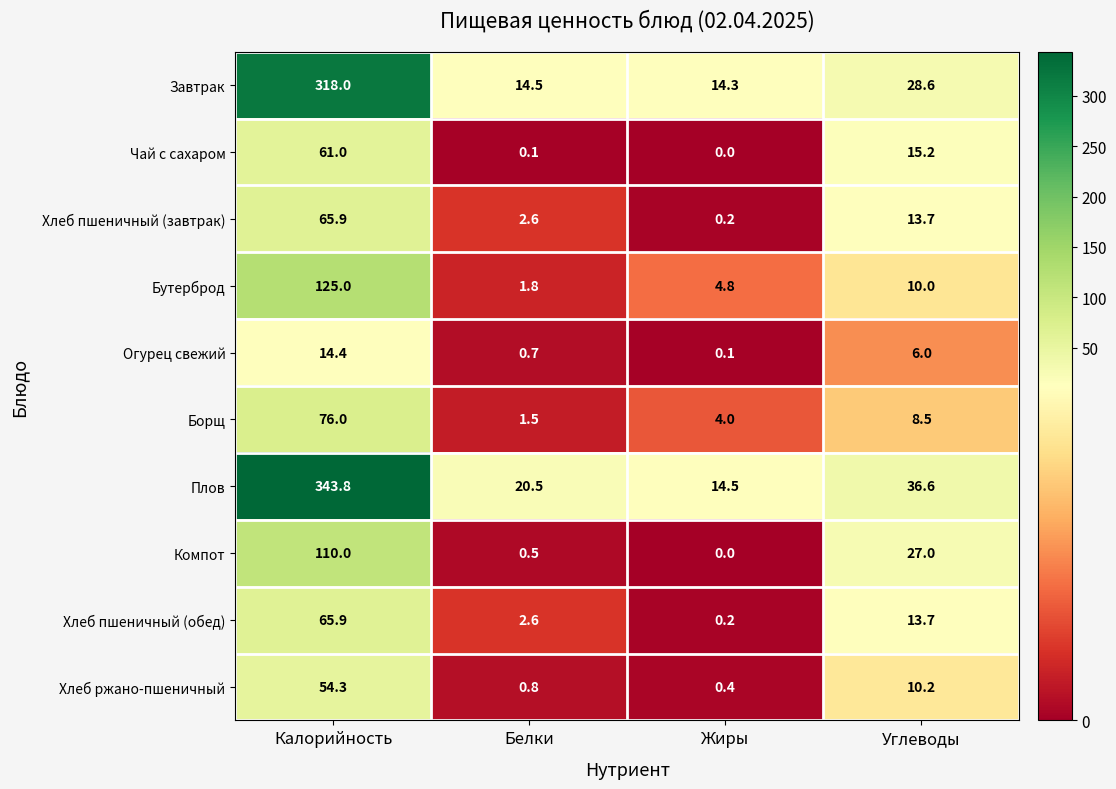

What is the greatest value displayed?

343.8